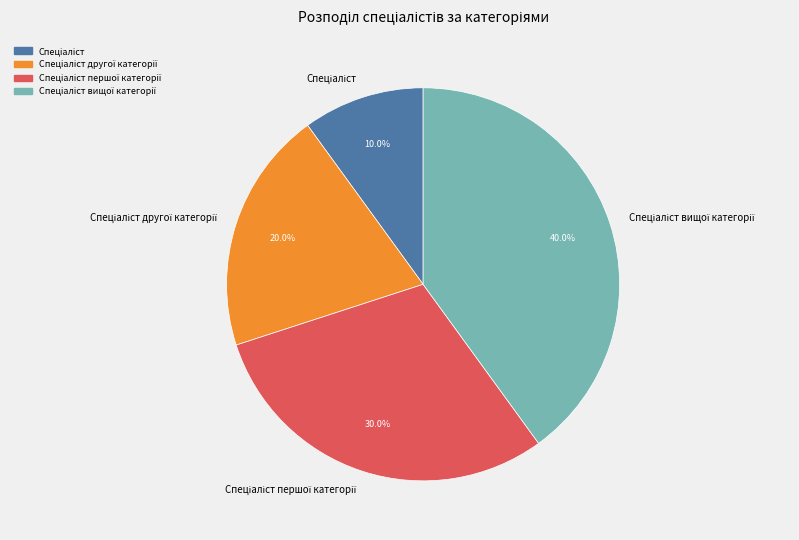

Is there any slice that represents more than half of the pie?

No